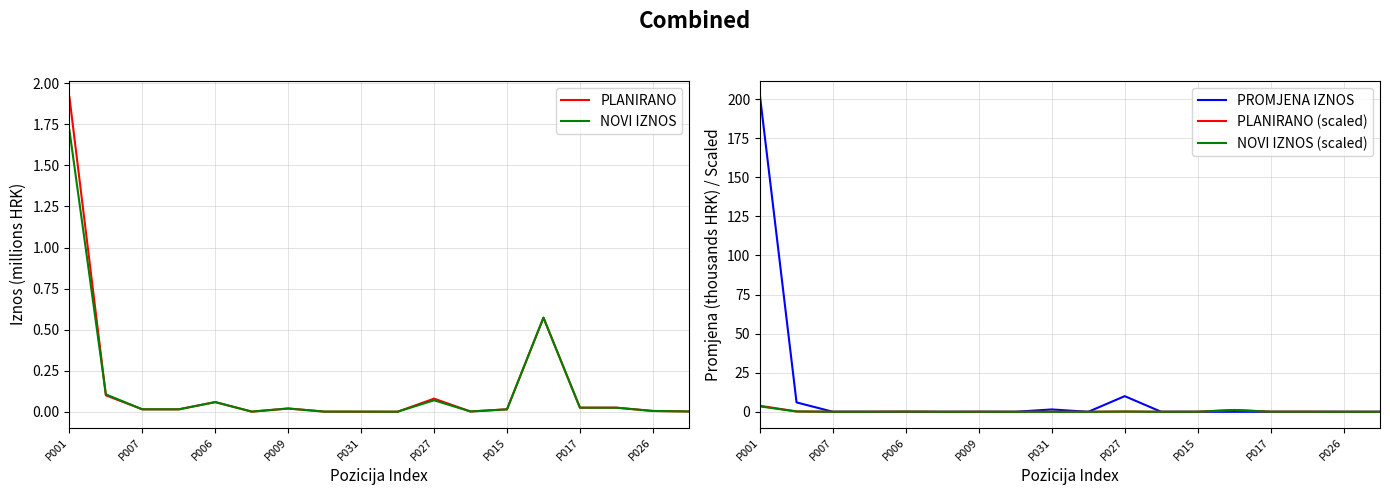

True or false: NOVI IZNOS has more than 0 points higher than both neighbors.

True